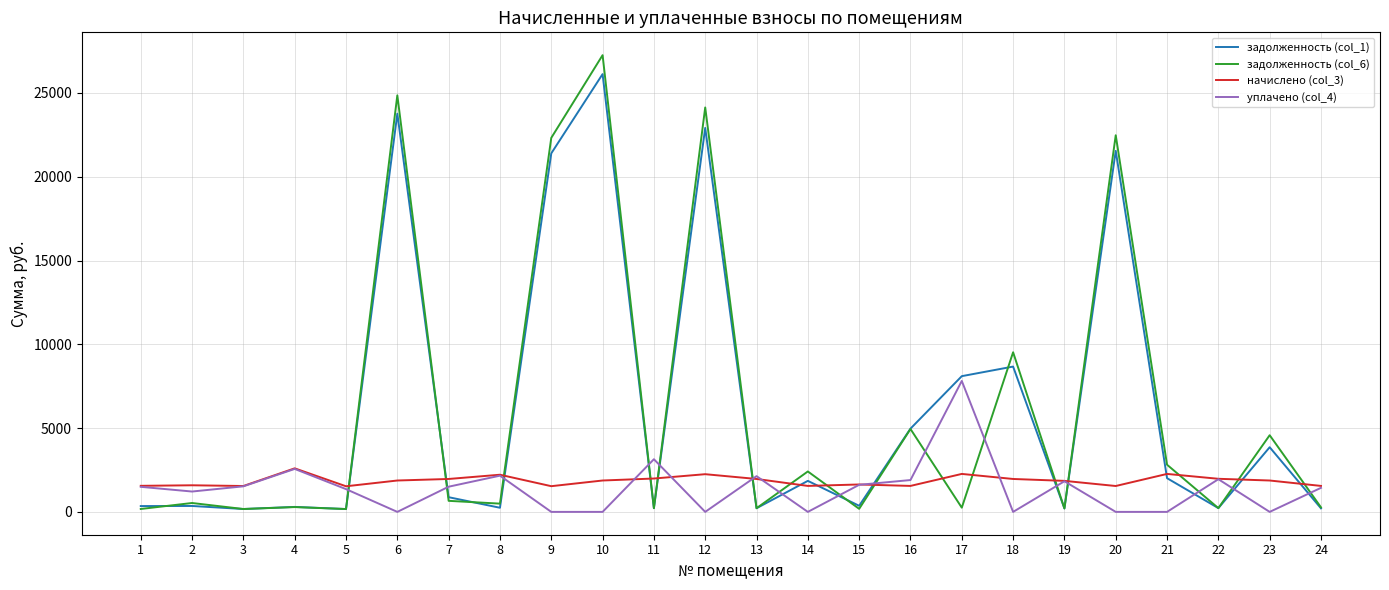

How many interior local peaks does the уплачено (col_4) series have?

7